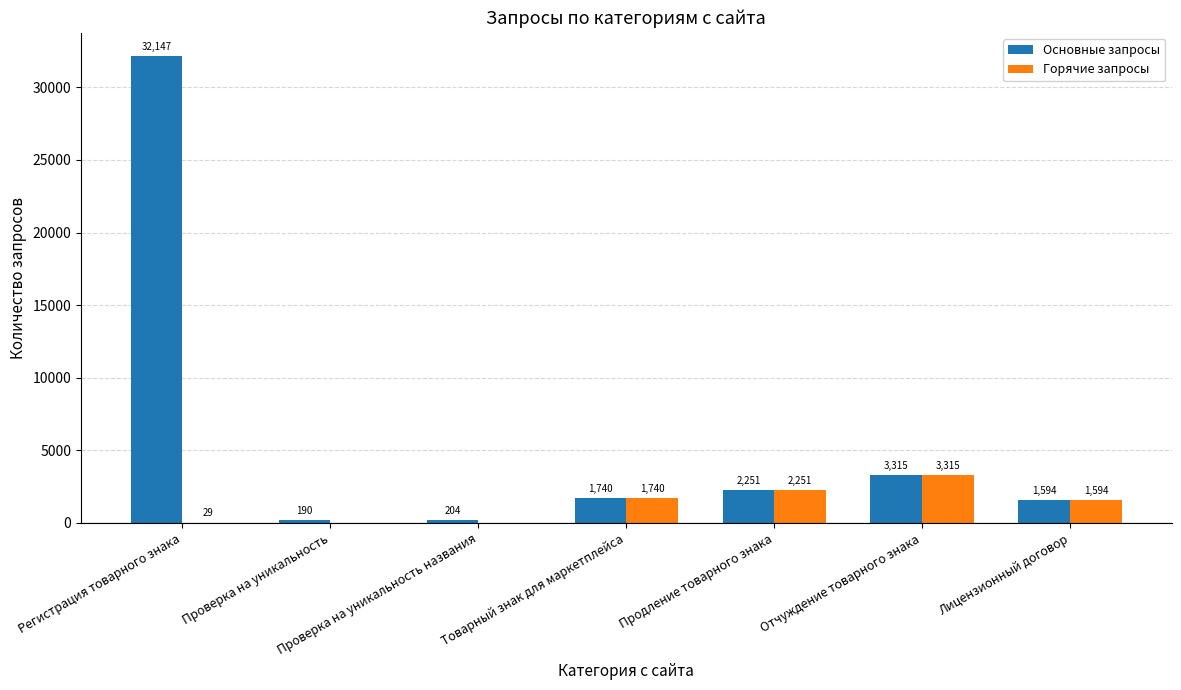

What is the total value across all series at Товарный знак для маркетплейса?

3480